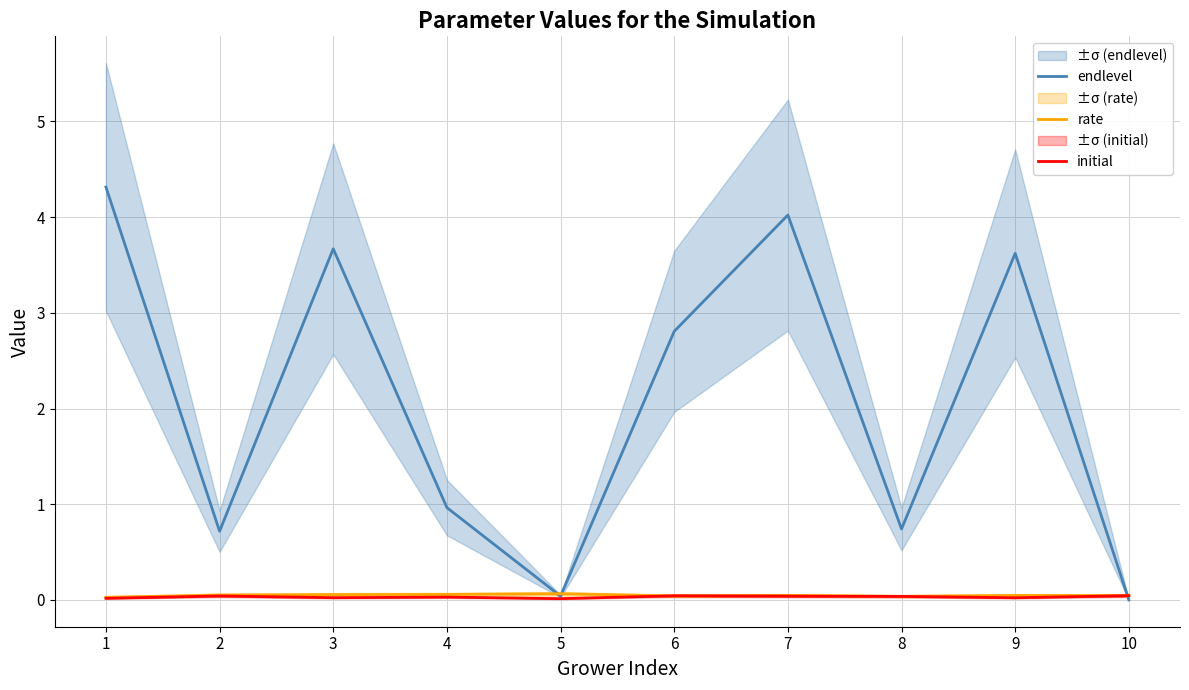

Reading left to right, list all the values displayed in this chart.

endlevel: 4.3	0.7	3.7	1.0	0.0	2.8	4.0	0.7	3.6	0.0
rate: 0.0	0.1	0.1	0.1	0.1	0.0	0.0	0.0	0.0	0.0
initial: 0.0	0.0	0.0	0.0	0.0	0.0	0.0	0.0	0.0	0.0